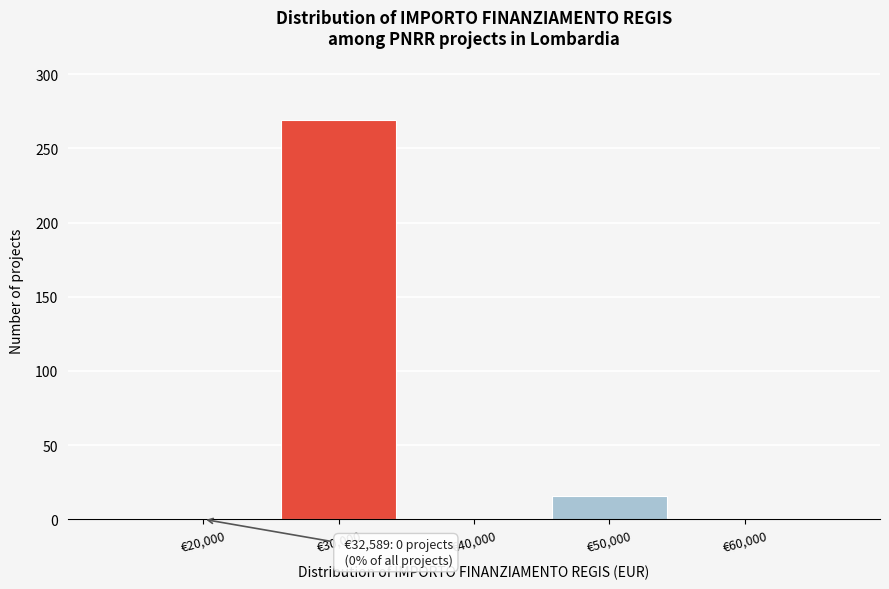

Reading right to left, transcribe all the data shown in this chart.

€60,000=0	€50,000=16	€40,000=0	€30,000=269	€20,000=0